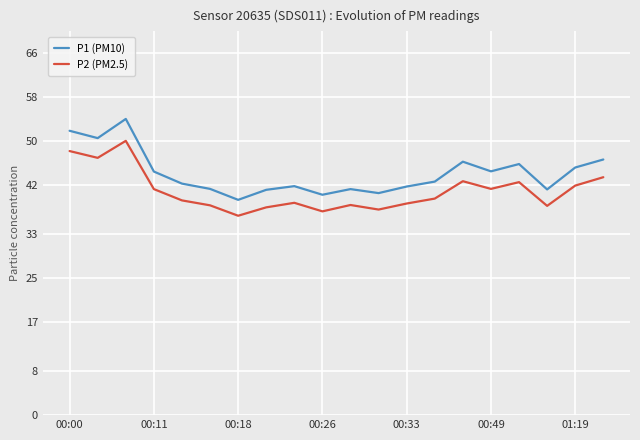

What is the smallest value displayed?

36.4